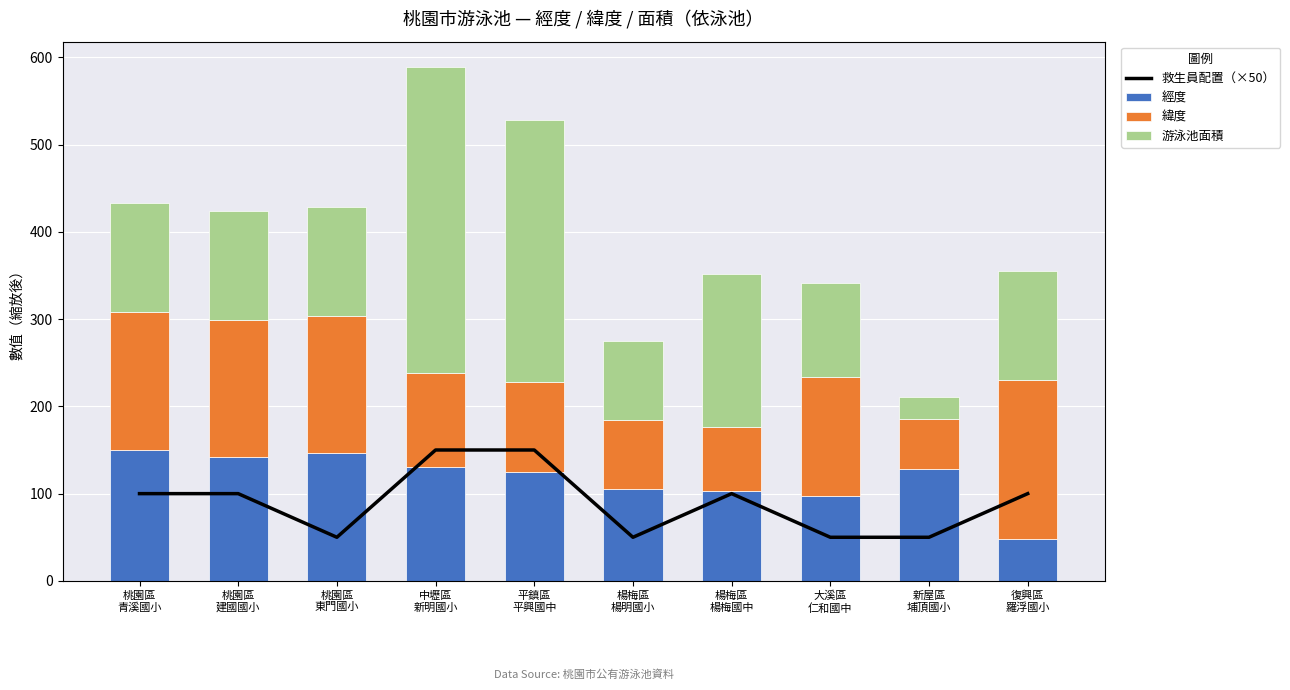

What is the highest value of the 救生員配置（×50） series?

150.0